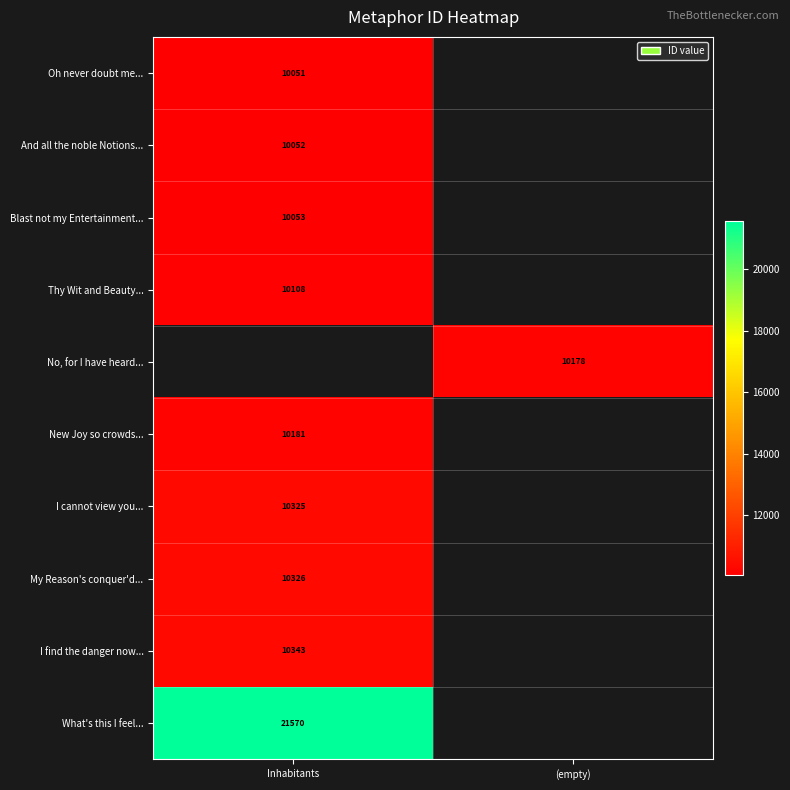

How many series are shown in this chart?

10